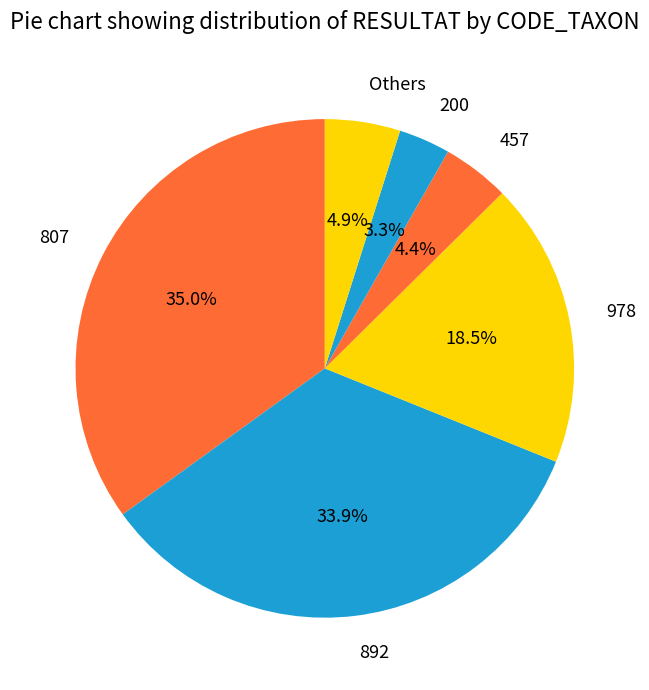

Which slice is the smallest?

200